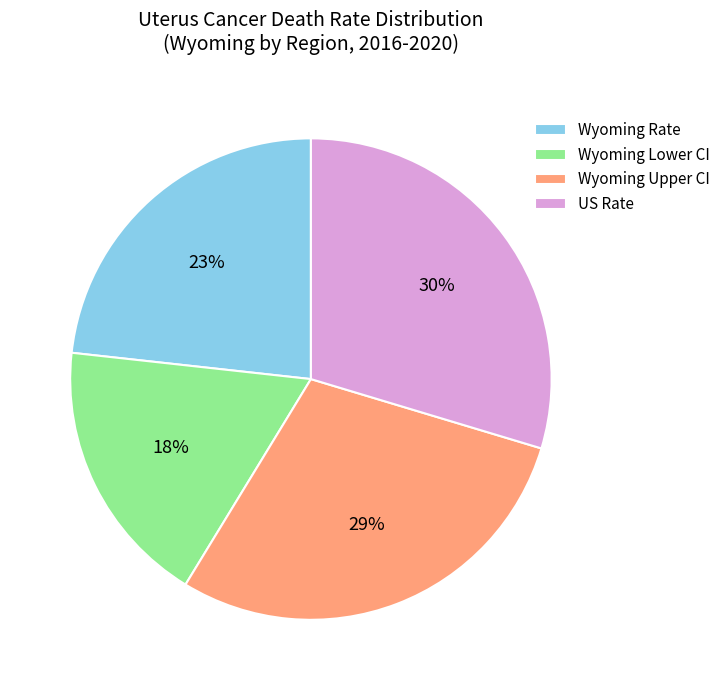

Which category has the biggest portion of the pie?

US Rate